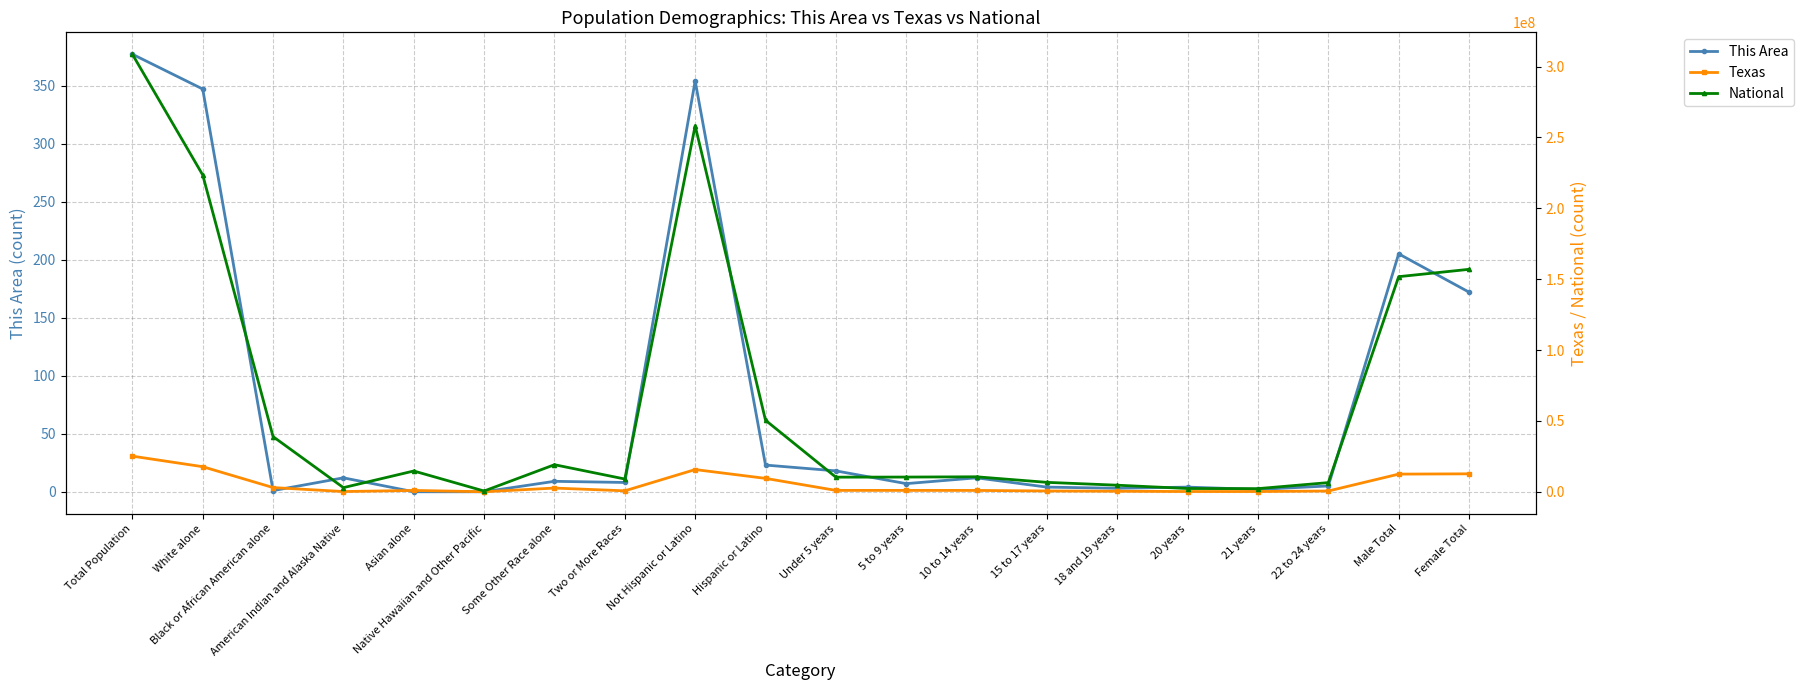

At which label is Texas closest to 12583608?

Female Total